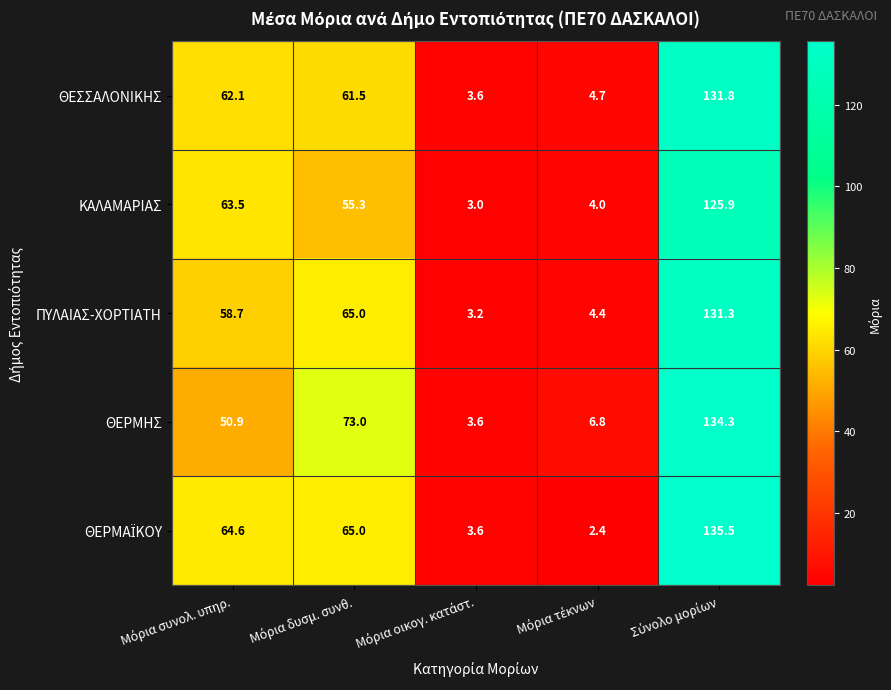

How many categories are shown in the chart?

5